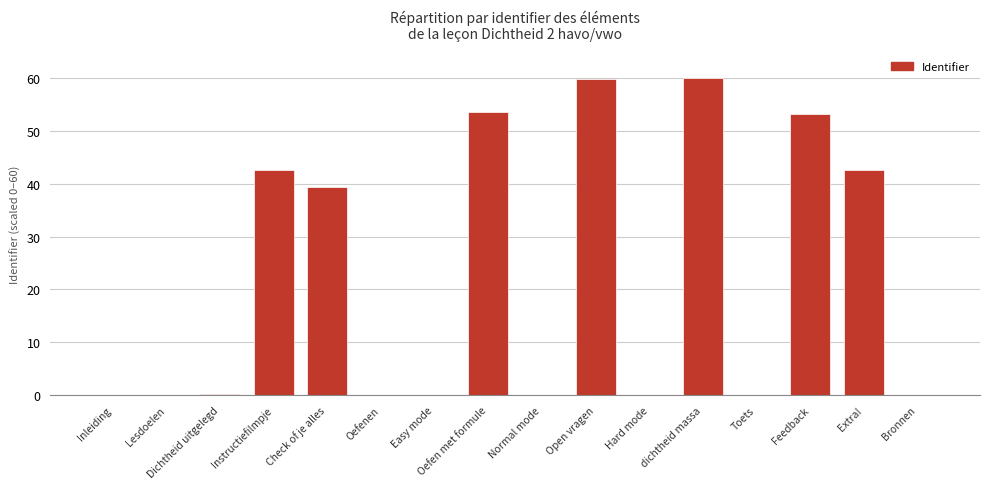

The value at Feedback is 24.6. True or false?

False